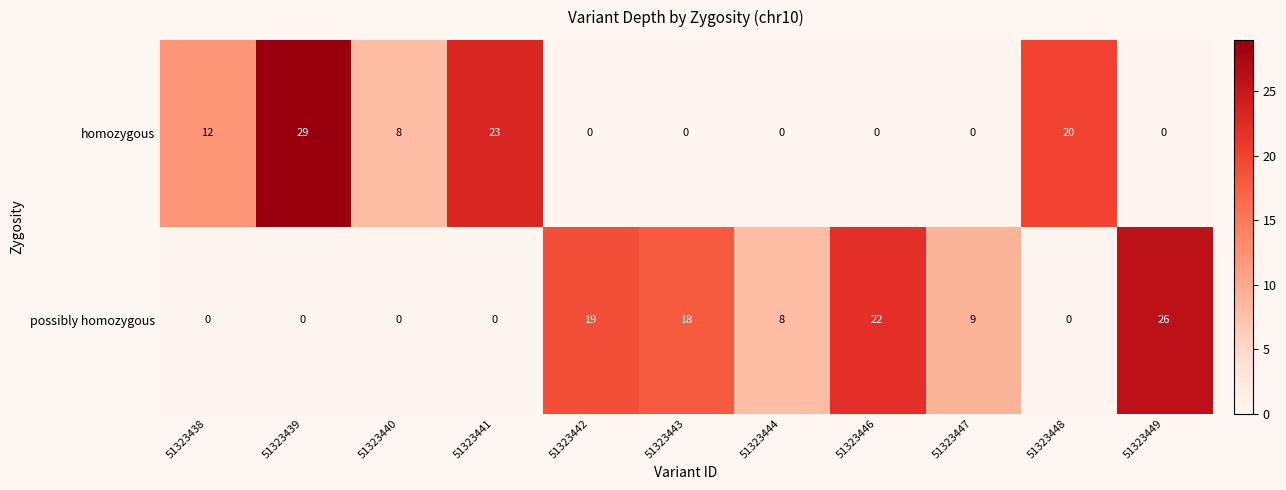

The value of homozygous at 51323441 is 23. True or false?

True